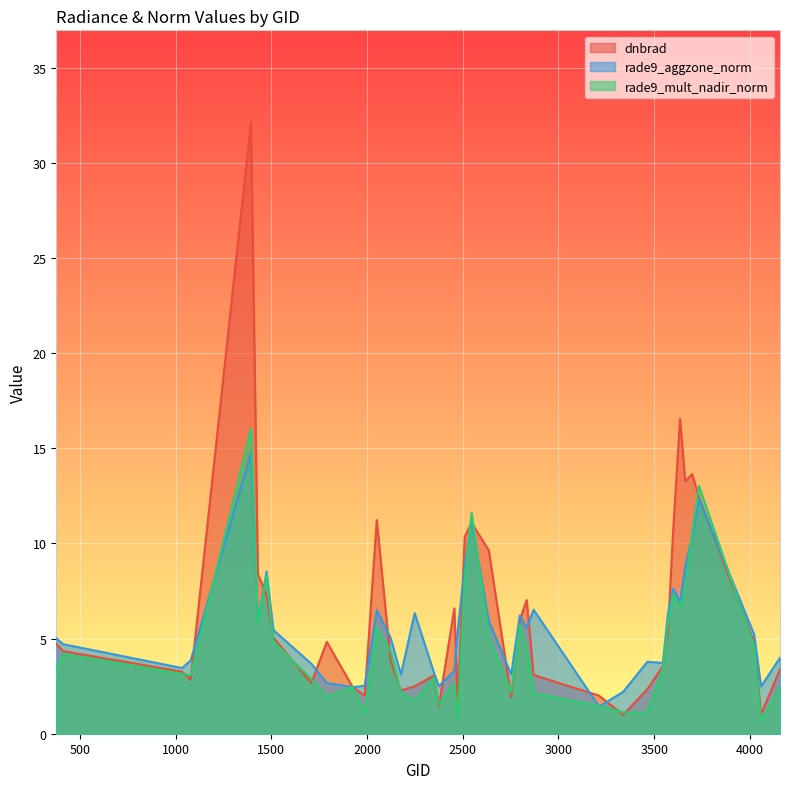

What is the minimum value shown in the chart?

0.7